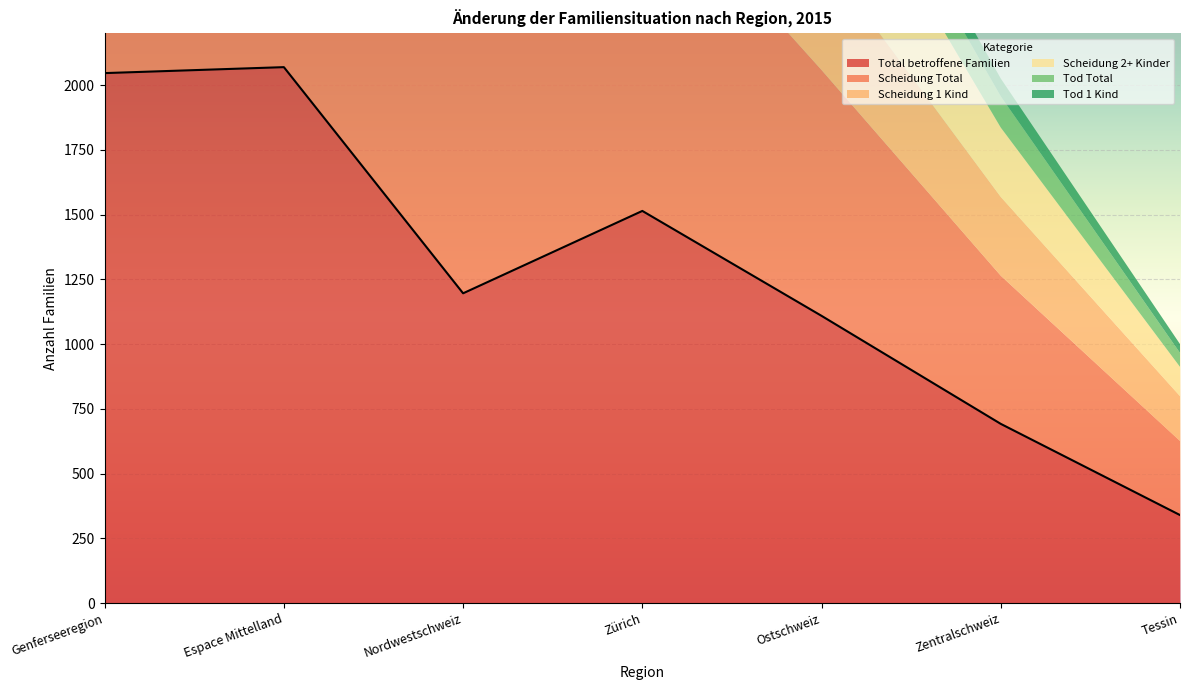

Reading left to right, transcribe all the data shown in this chart.

Total betroffene Familien: Genferseeregion=2046	Espace Mittelland=2069	Nordwestschweiz=1196	Zürich=1514	Ostschweiz=1109	Zentralschweiz=692	Tessin=340
Scheidung Total: Genferseeregion=1770	Espace Mittelland=1769	Nordwestschweiz=1014	Zürich=1313	Ostschweiz=949	Zentralschweiz=572	Tessin=286
Scheidung 1 Kind: Genferseeregion=909	Espace Mittelland=934	Nordwestschweiz=528	Zürich=699	Ostschweiz=443	Zentralschweiz=304	Tessin=173
Scheidung 2+ Kinder: Genferseeregion=861	Espace Mittelland=835	Nordwestschweiz=486	Zürich=614	Ostschweiz=506	Zentralschweiz=268	Tessin=113
Tod Total: Genferseeregion=276	Espace Mittelland=300	Nordwestschweiz=182	Zürich=201	Ostschweiz=160	Zentralschweiz=120	Tessin=54
Tod 1 Kind: Genferseeregion=168	Espace Mittelland=183	Nordwestschweiz=107	Zürich=124	Ostschweiz=88	Zentralschweiz=69	Tessin=34